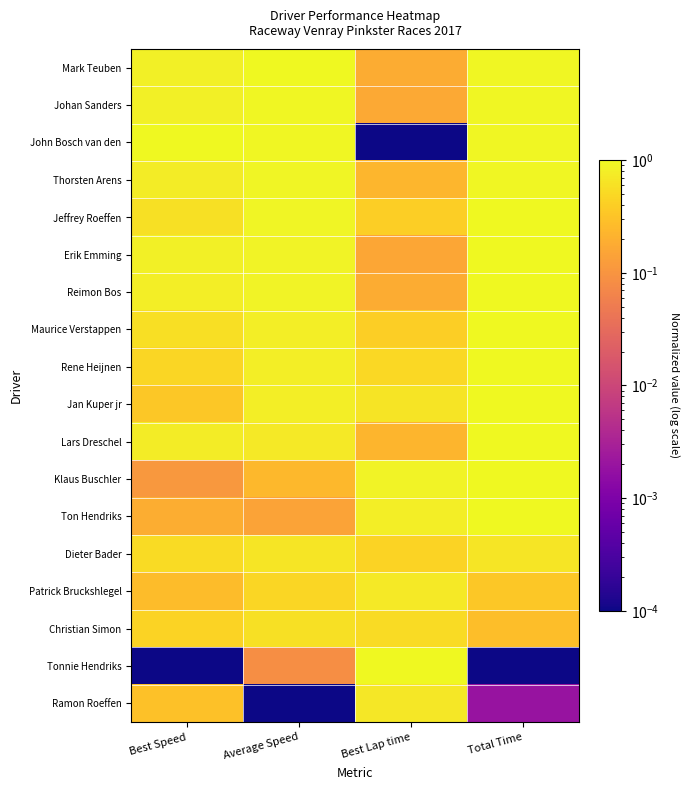

What is the total value across all series at Best Speed?

9.6